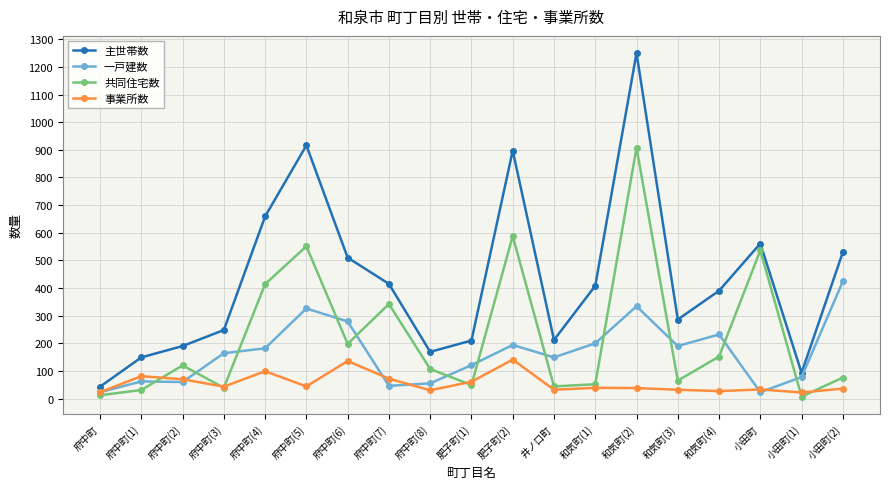

What is the greatest value displayed?

1250